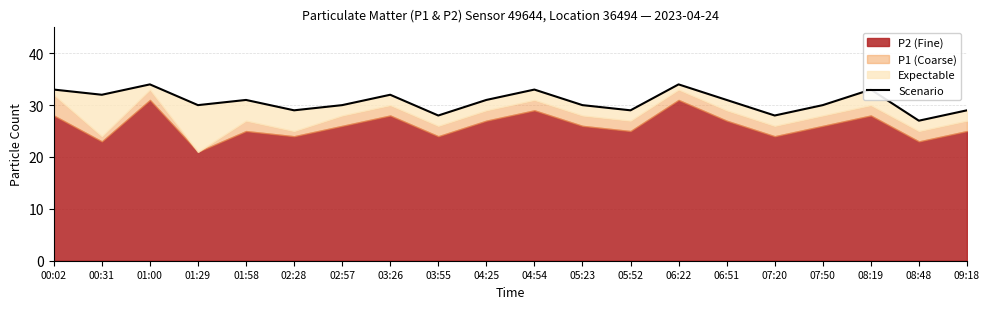

Which label corresponds to the smallest value in the chart?

08:48